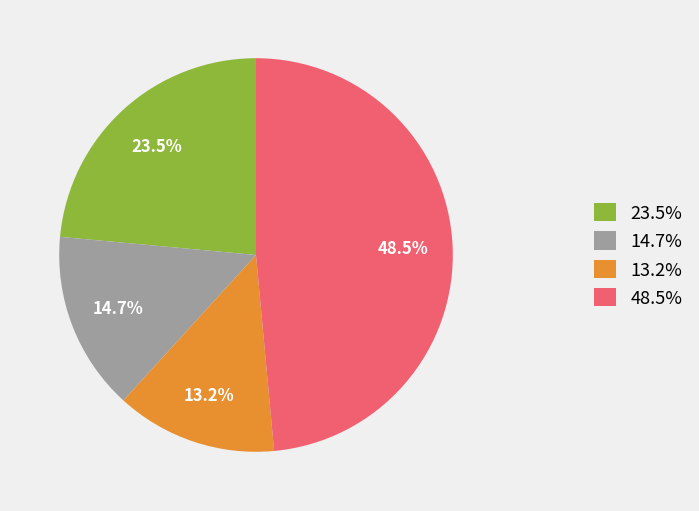

Does 13.2% account for over 50% of the chart?

No